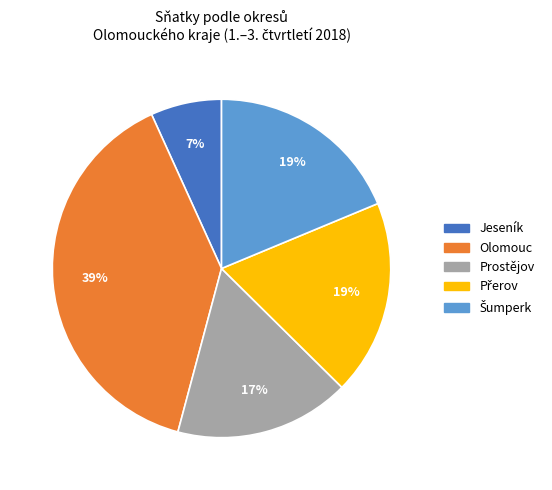

Is there any slice that represents more than half of the pie?

No